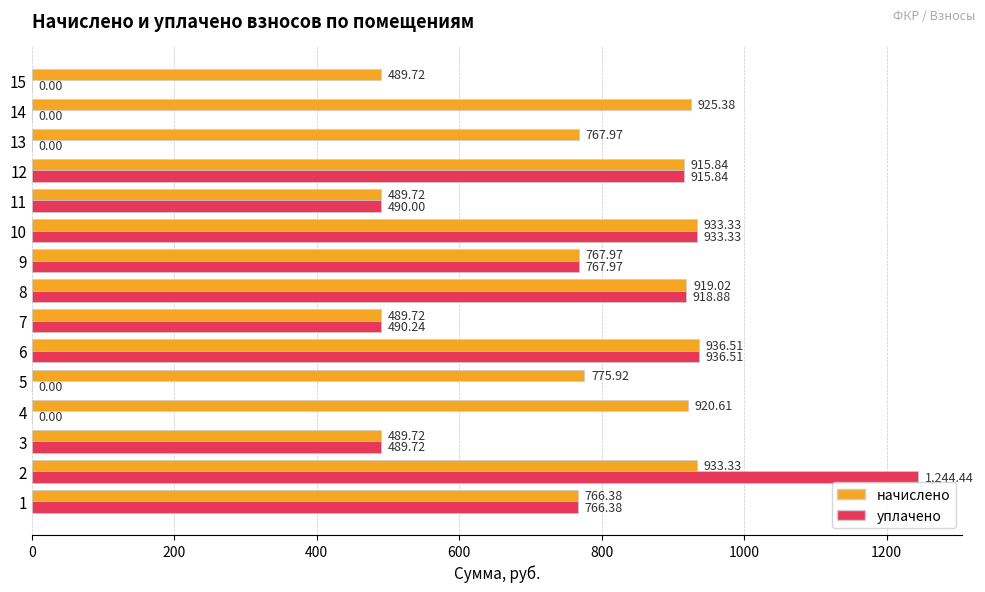

Which series has the largest total across all categories?

начислено